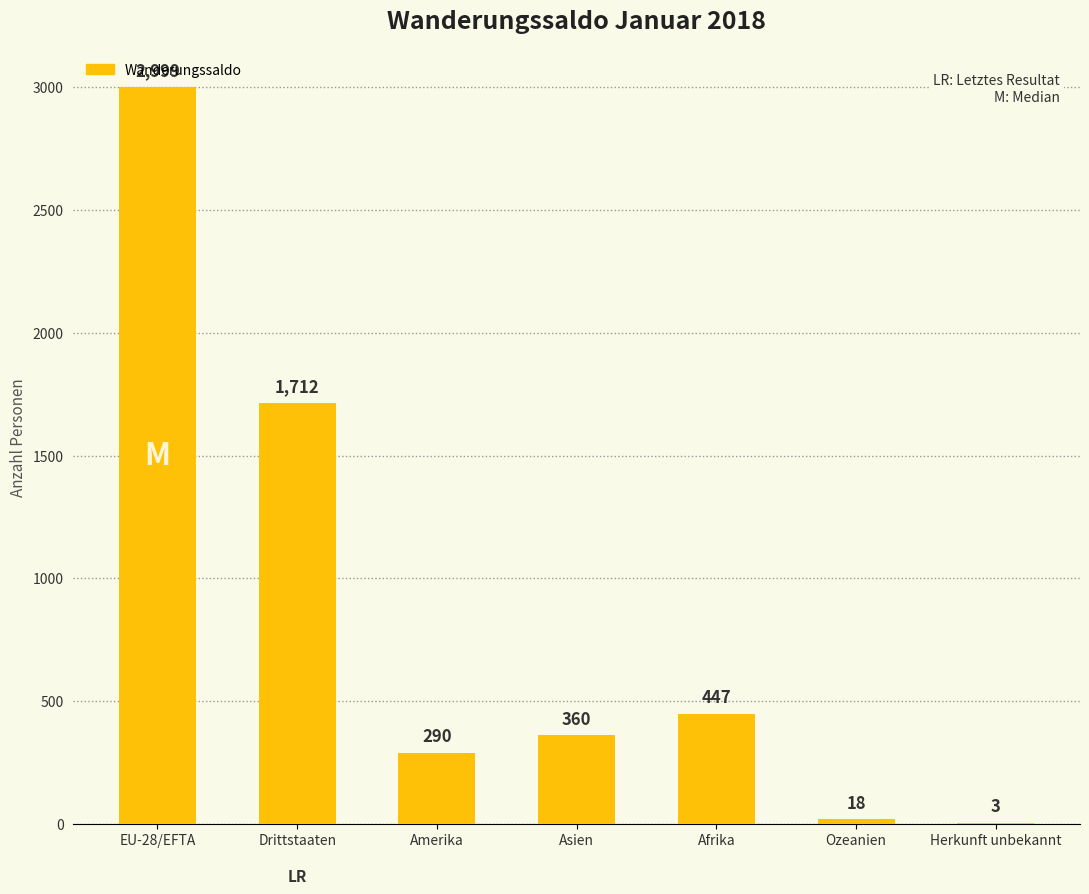

Which has a higher value, Herkunft unbekannt or Drittstaaten?

Drittstaaten